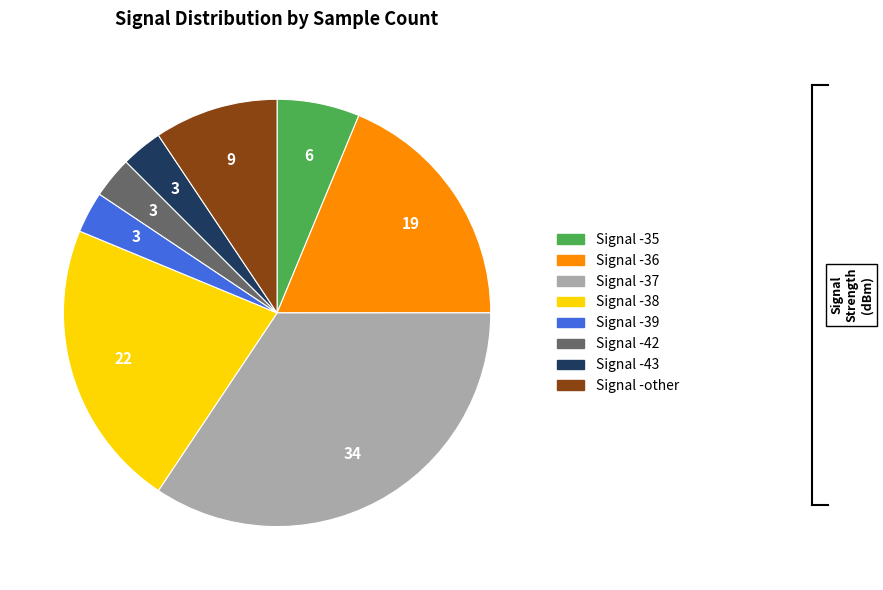

Is there a majority slice in this chart?

No